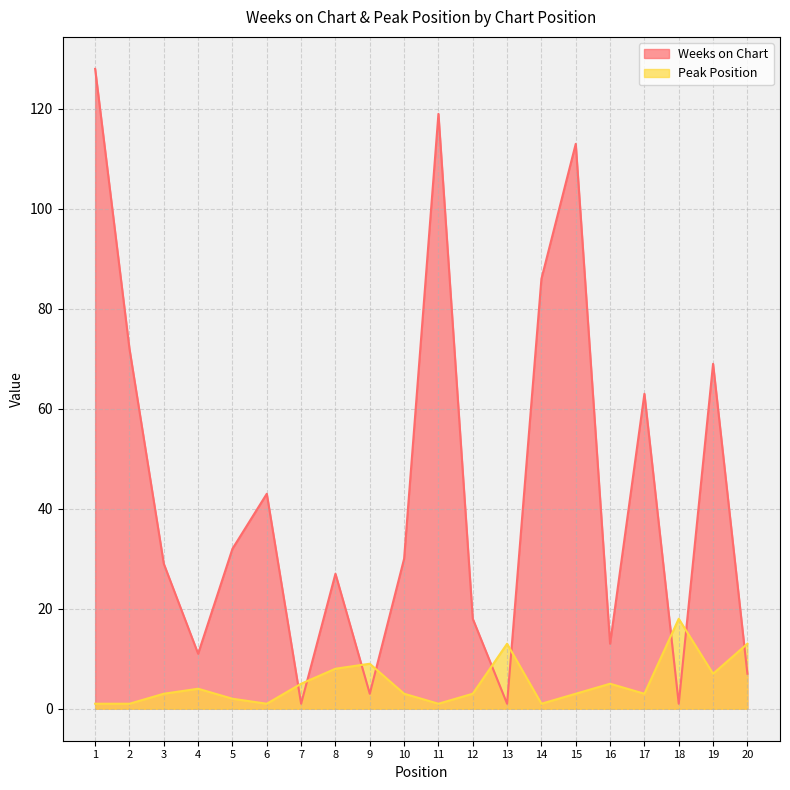

In Peak Position, how many points are lower than both neighbors (excluding endpoints)?

5